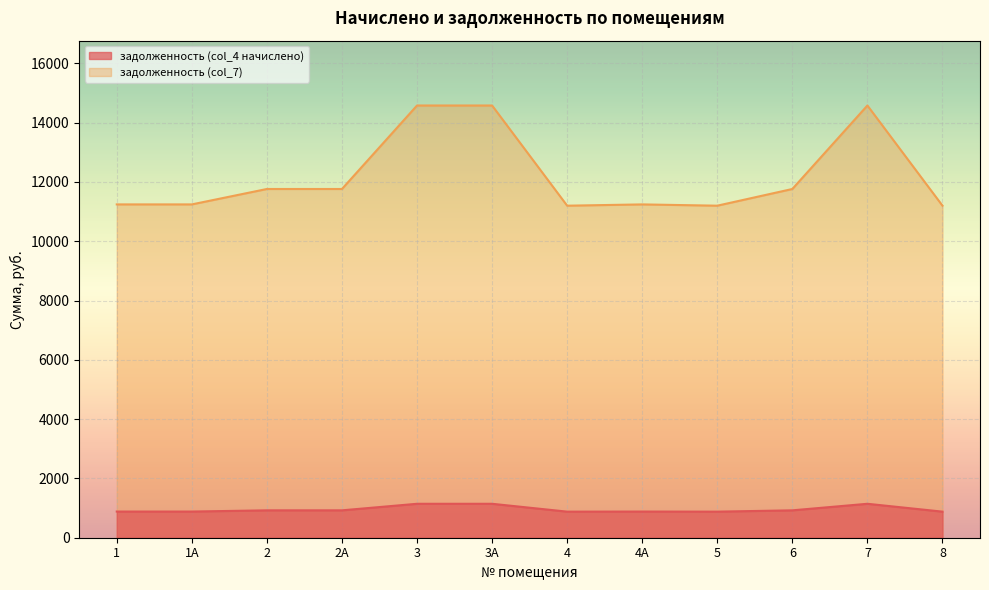

What is the difference between the highest and lowest values at 6?

10838.3